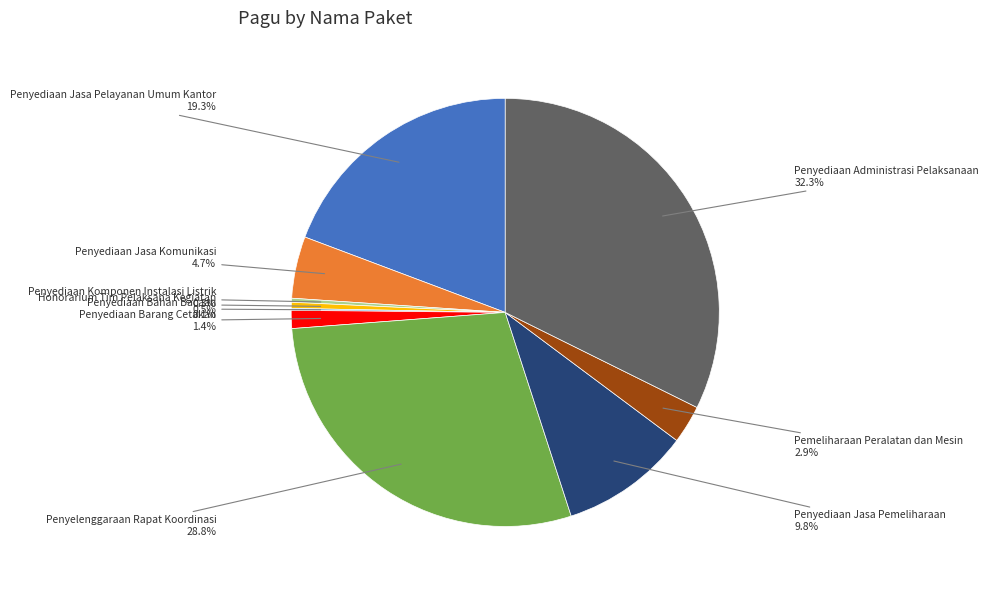

To the nearest percent, what is the difference between the largest and smallest slice percentages?

32%